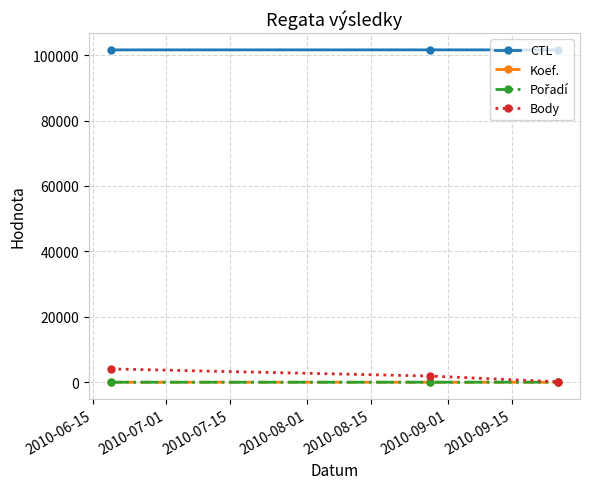

Does the chart have visible grid lines?

Yes